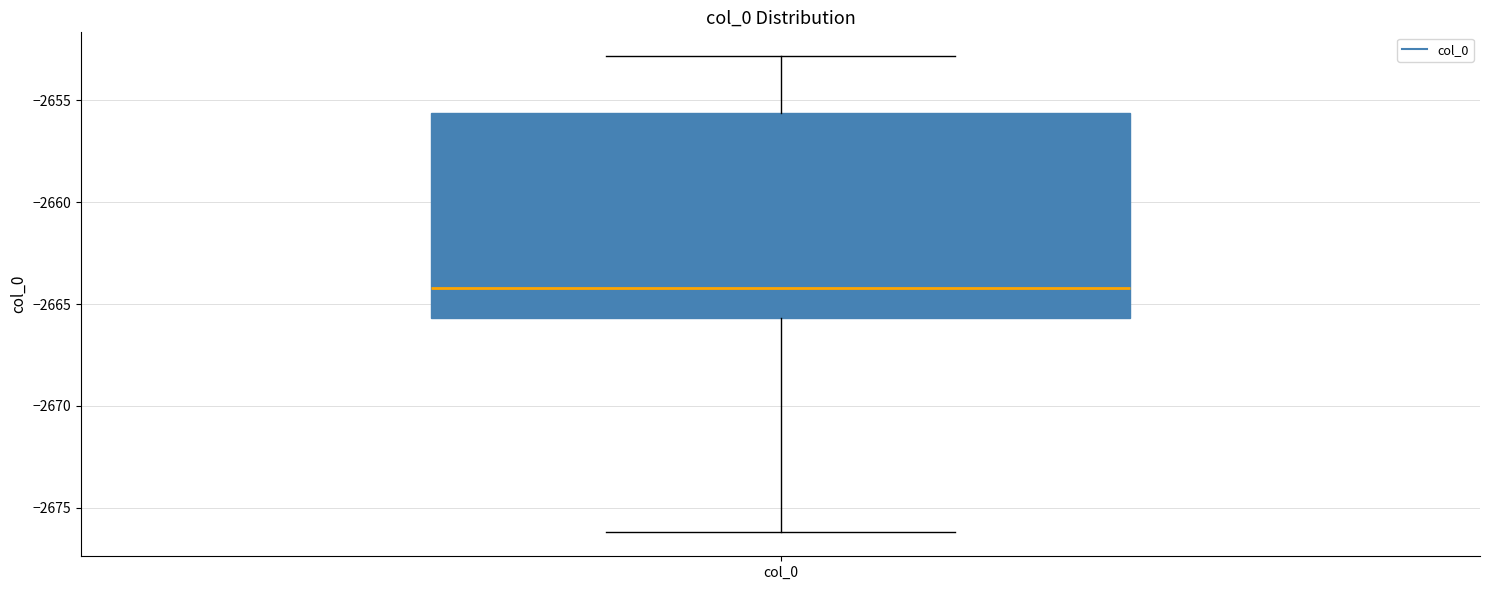

Transcribe this box plot: give where the median line is, the range the box spans, and where the two whiskers end, as read against the y-axis. The values are not printed on the chart, so give them approximately, as read against the axis.

median -2664.0, box -2665.5 to -2655.5, whiskers -2676.0 to -2653.0